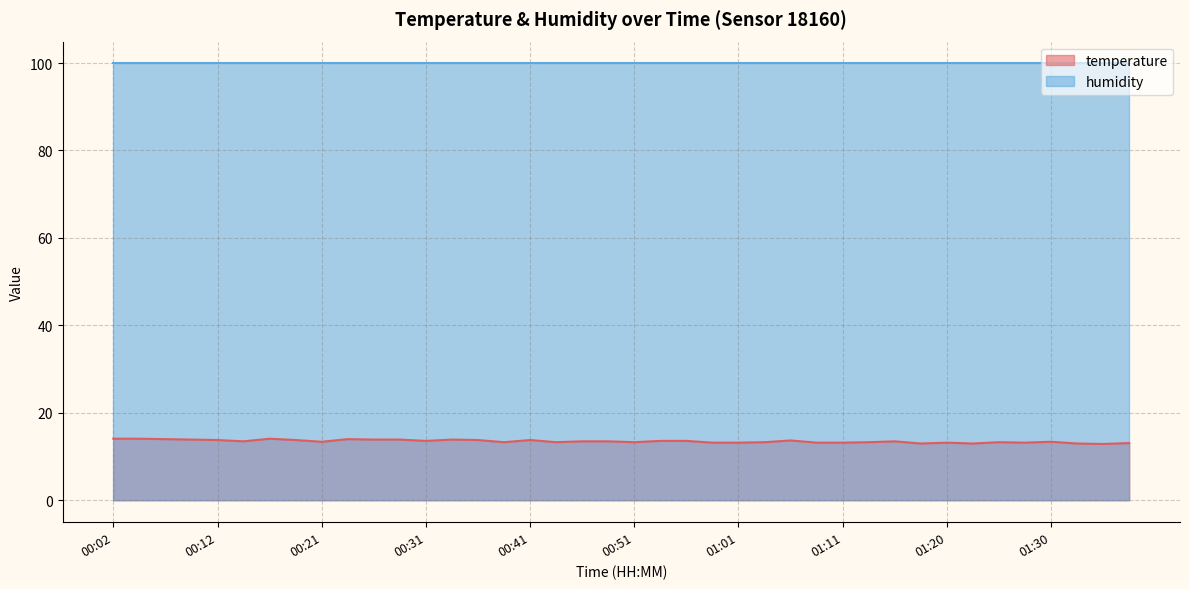

What is the approximate value at 01:30?

13.4